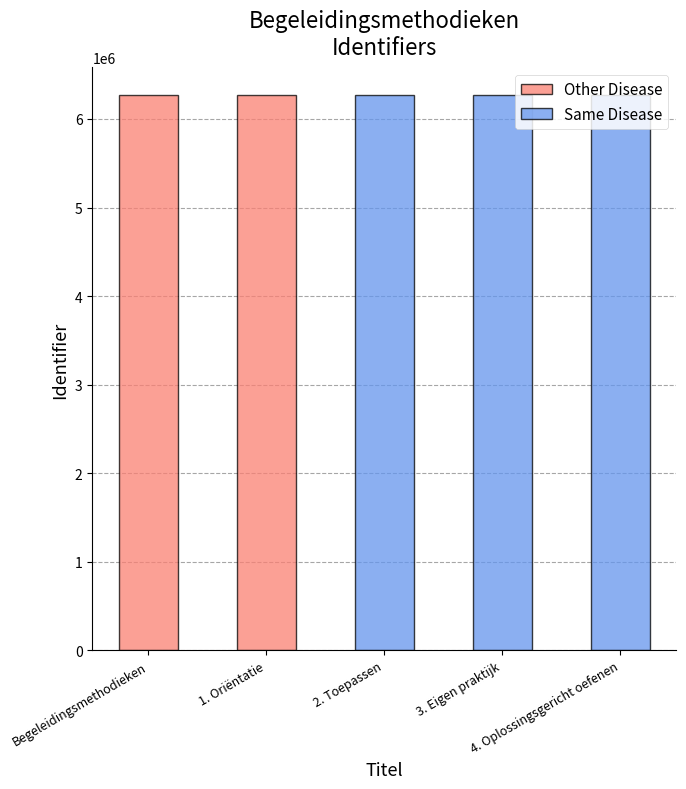

The chart shows a value of 6268005 at 1. Oriëntatie. True or false?

True